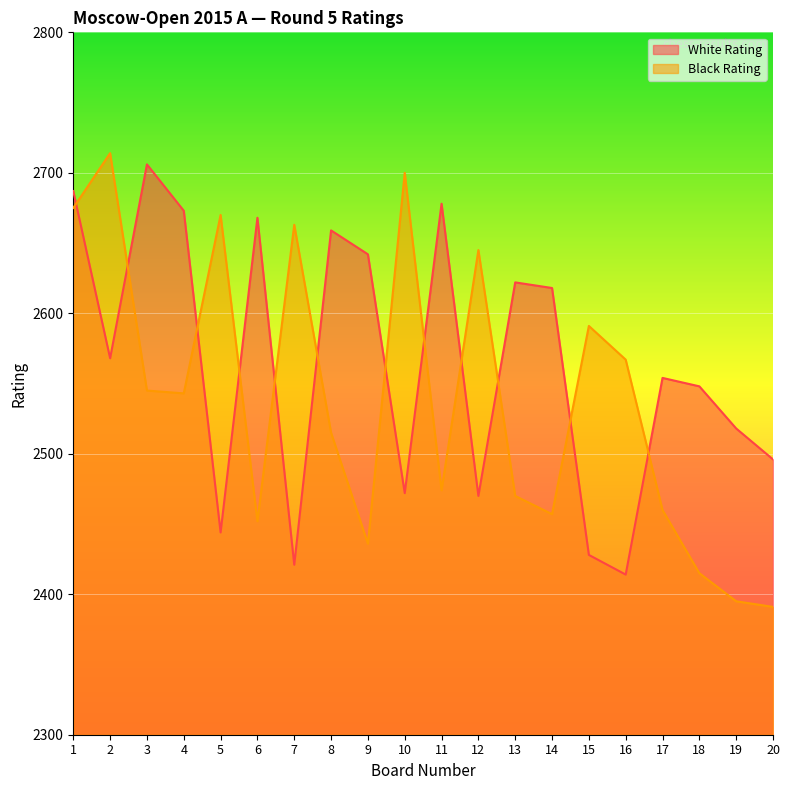

At which category is the sum across all series the highest?

1